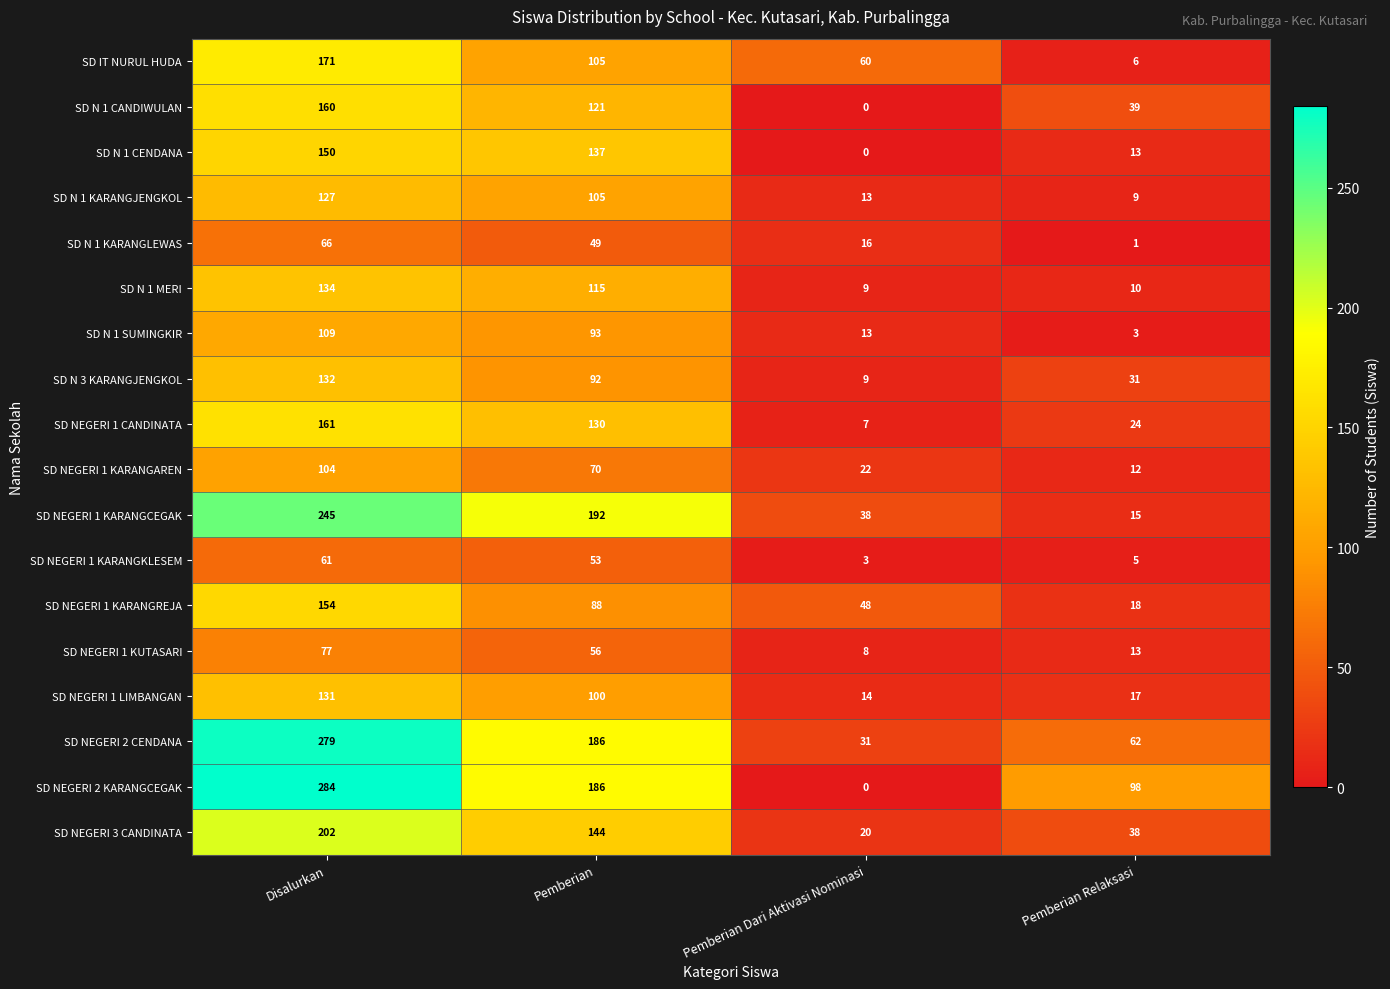

List the series in order of their peak value, lowest first.

SD NEGERI 1 KARANGKLESEM, SD N 1 KARANGLEWAS, SD NEGERI 1 KUTASARI, SD NEGERI 1 KARANGAREN, SD N 1 SUMINGKIR, SD N 1 KARANGJENGKOL, SD NEGERI 1 LIMBANGAN, SD N 3 KARANGJENGKOL, SD N 1 MERI, SD N 1 CENDANA, SD NEGERI 1 KARANGREJA, SD N 1 CANDIWULAN, SD NEGERI 1 CANDINATA, SD IT NURUL HUDA, SD NEGERI 3 CANDINATA, SD NEGERI 1 KARANGCEGAK, SD NEGERI 2 CENDANA, SD NEGERI 2 KARANGCEGAK